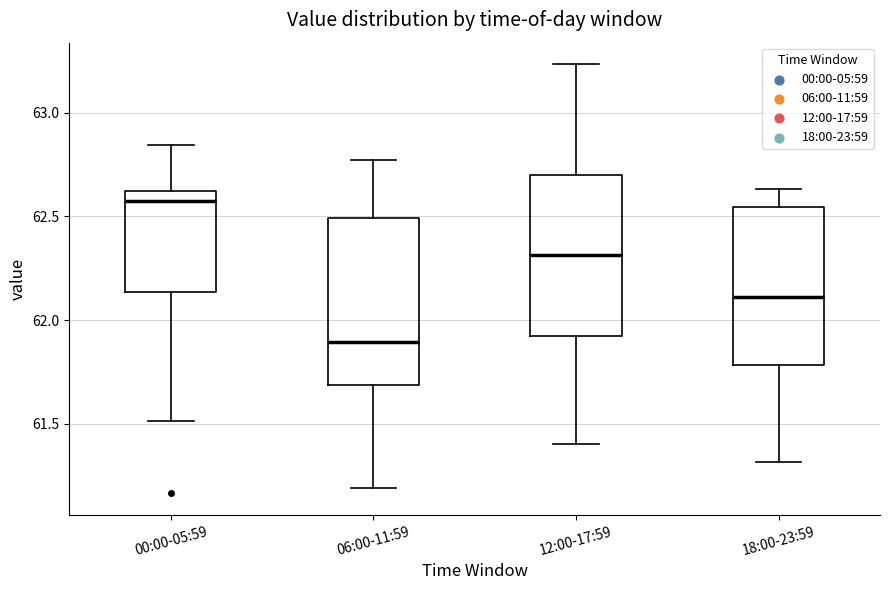

Where is the lower edge of the box for 06:00-11:59 on the y-axis? The values are not printed on the chart, so give them approximately, as read against the axis.

61.70